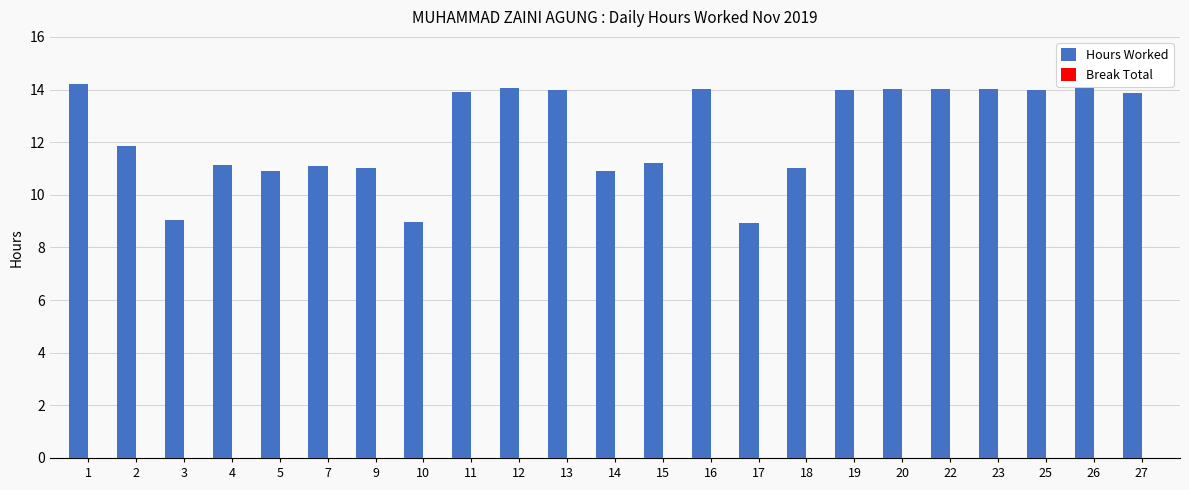

What is the difference between the maximum and minimum values in the Hours Worked series?

5.9